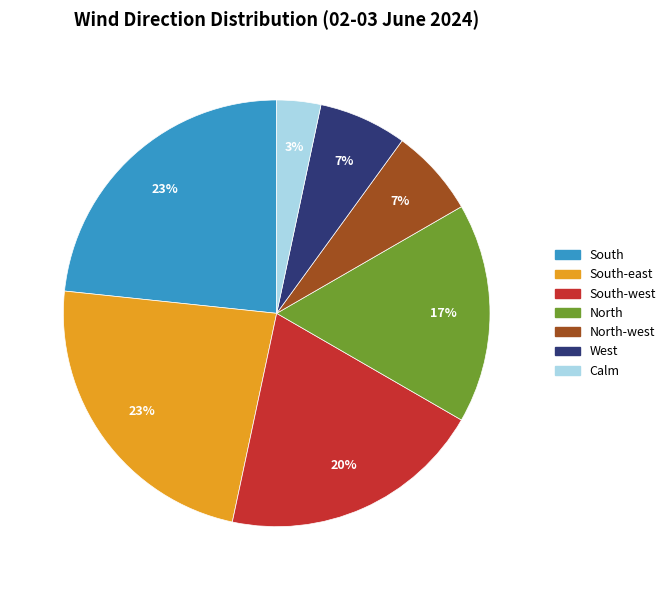

Is there a majority slice in this chart?

No